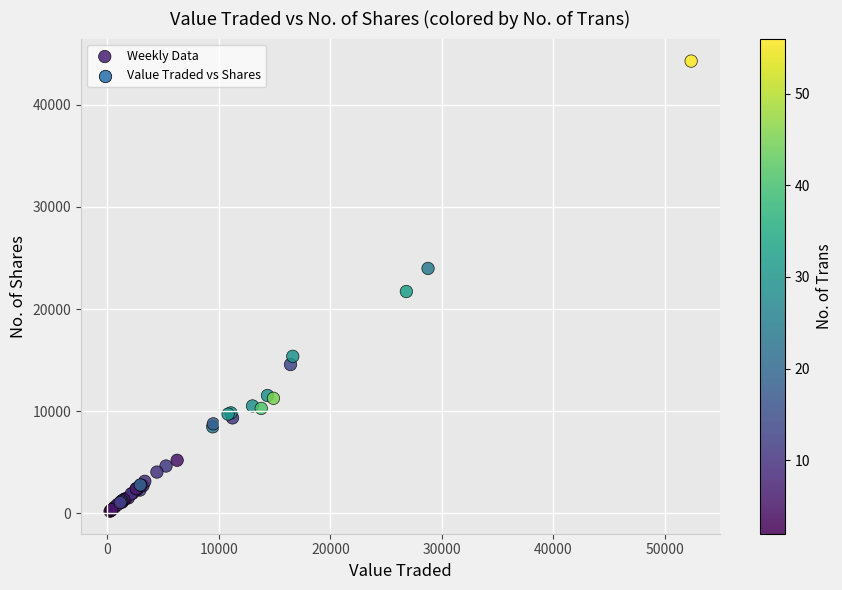

What Y value in the scatter plot is closest to 22237?

21712